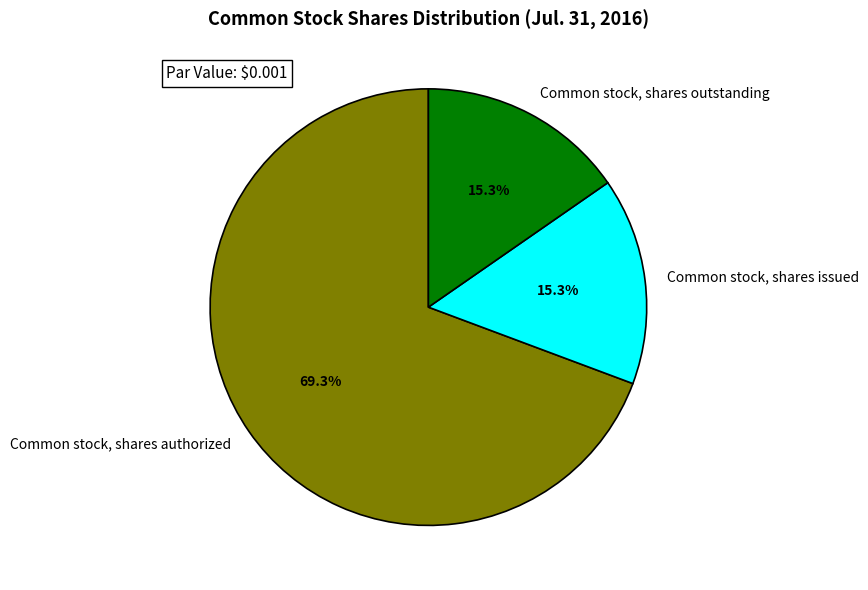

What is the ratio of the value at Common stock, shares outstanding to the value at Common stock, shares issued?

1.0